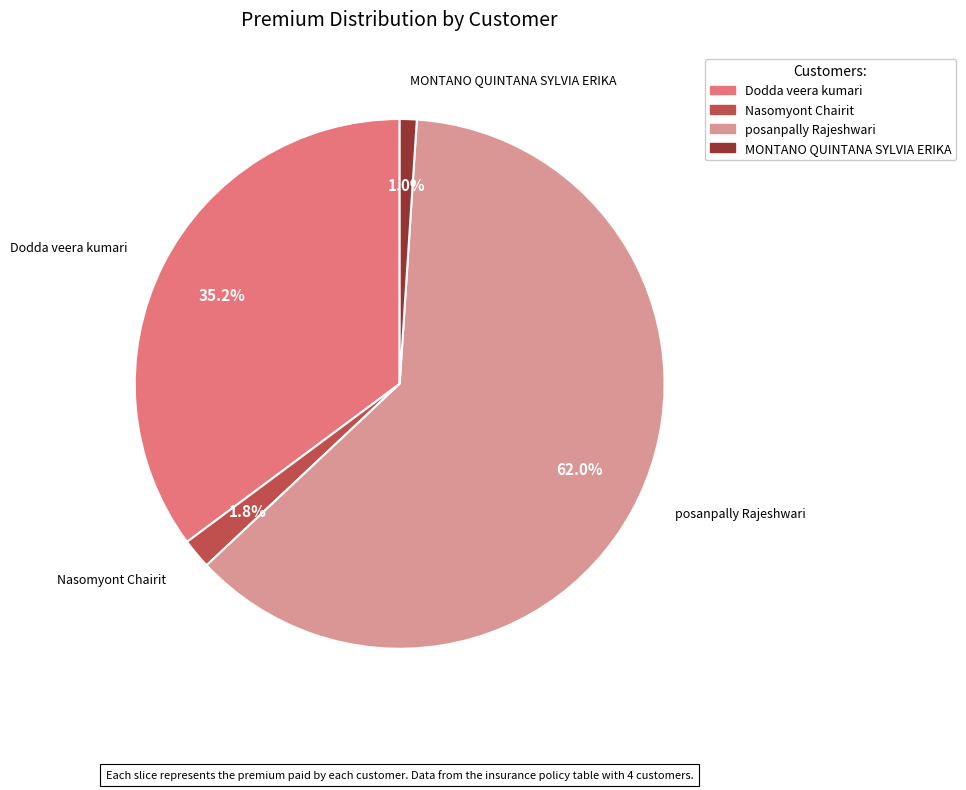

Is there a majority slice in this chart?

Yes